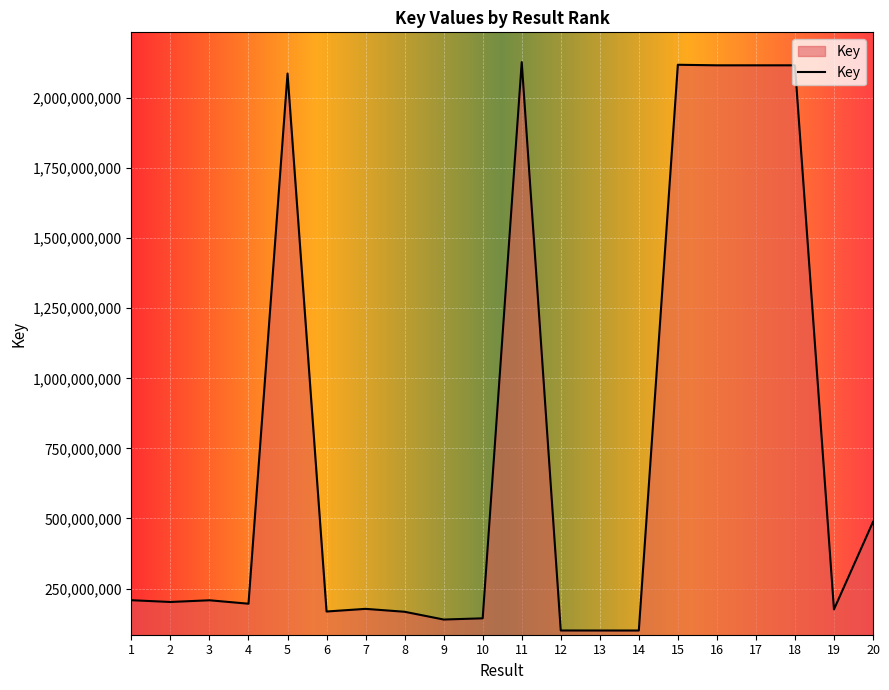

Count the number of categories in the chart.

20